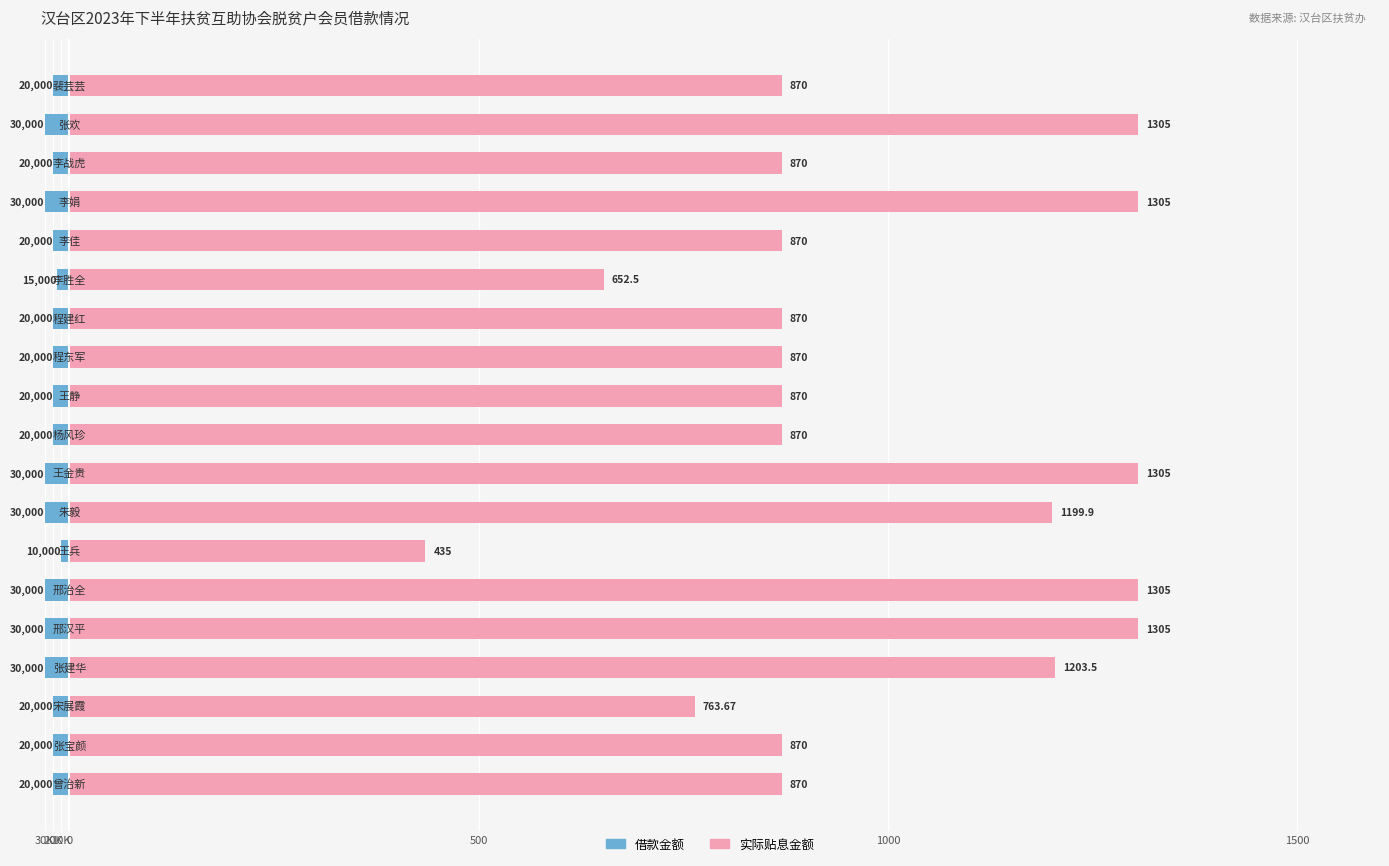

Reading left to right, transcribe all the data shown in this chart.

借款金额(千元): -20.0	-20.0	-20.0	-30.0	-30.0	-30.0	-10.0	-30.0	-30.0	-20.0	-20.0	-20.0	-20.0	-15.0	-20.0	-30.0	-20.0	-30.0	-20.0
实际贴息金额: 870.0	870.0	763.7	1203.5	1305.0	1305.0	435.0	1199.9	1305.0	870.0	870.0	870.0	870.0	652.5	870.0	1305.0	870.0	1305.0	870.0